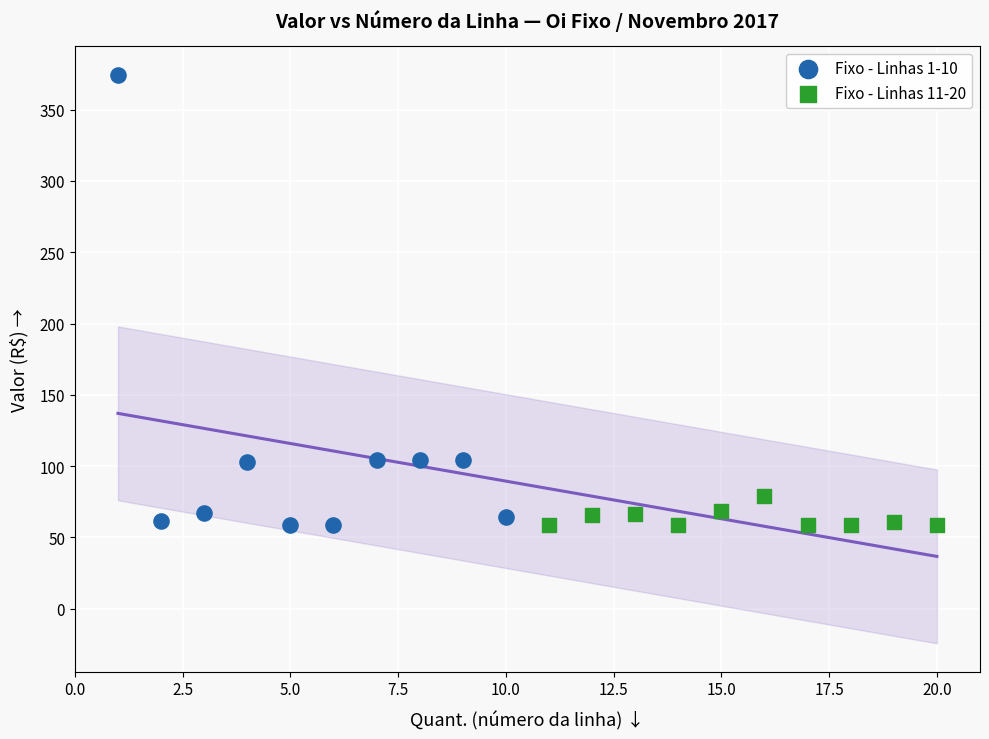

Which series contains the highest Y value?

Fixo - Linhas 1-10